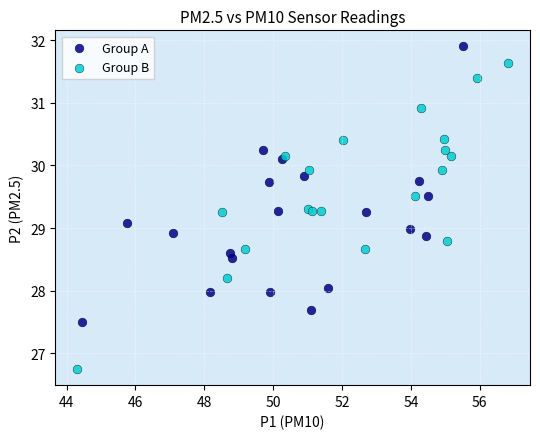

Which series reaches the maximum Y coordinate?

Group A